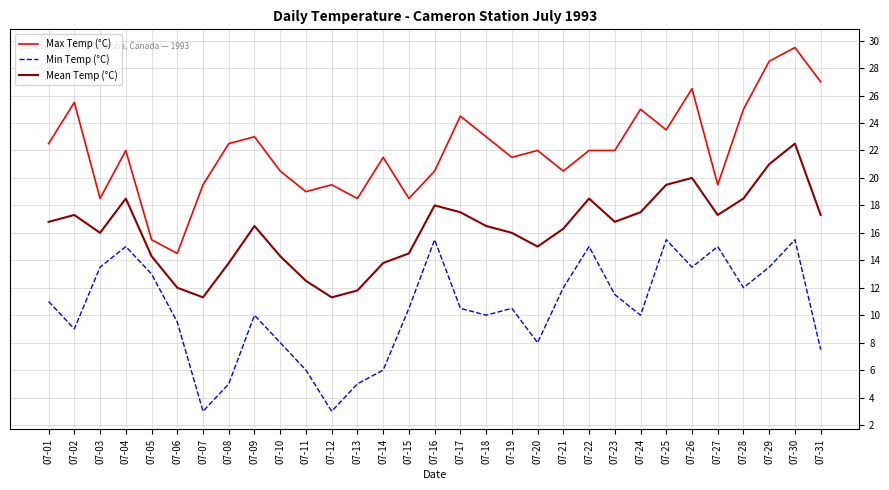

Rank the series at 07-13 from highest to lowest value.

Max Temp (°C), Mean Temp (°C), Min Temp (°C)